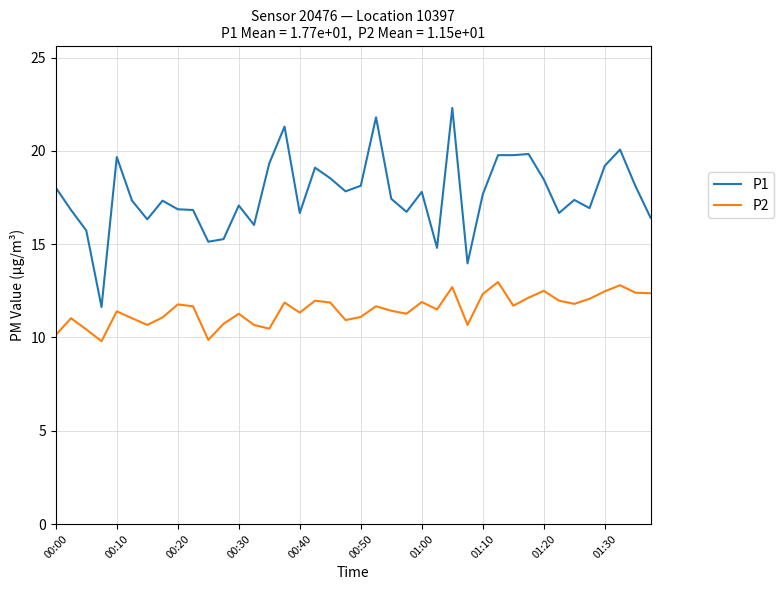

What are all the series names shown in the legend?

P1, P2